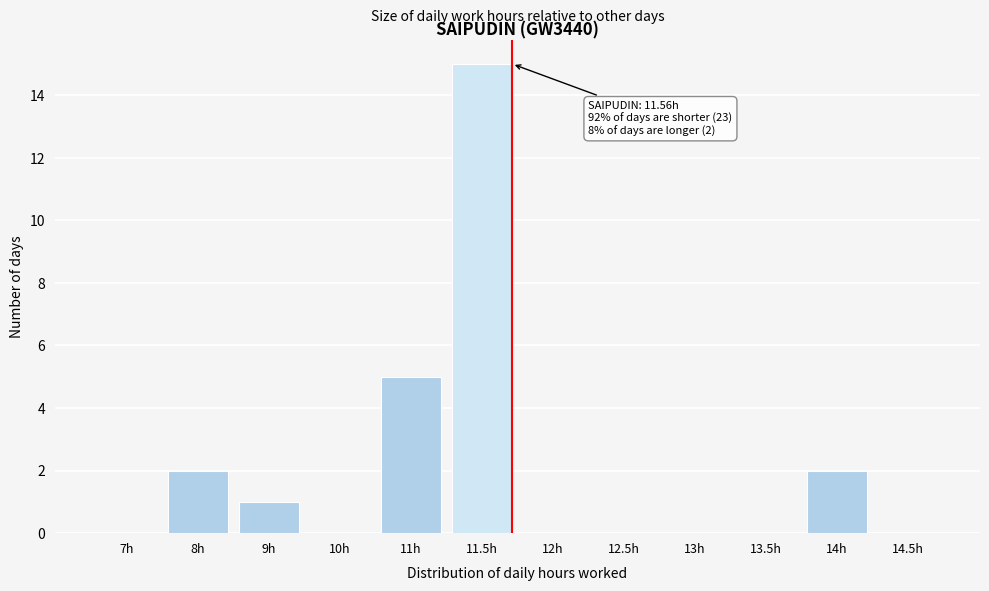

Reading right to left, list all the values displayed in this chart.

14.5h=0	14h=2	13.5h=0	13h=0	12.5h=0	12h=0	11.5h=15	11h=5	10h=0	9h=1	8h=2	7h=0